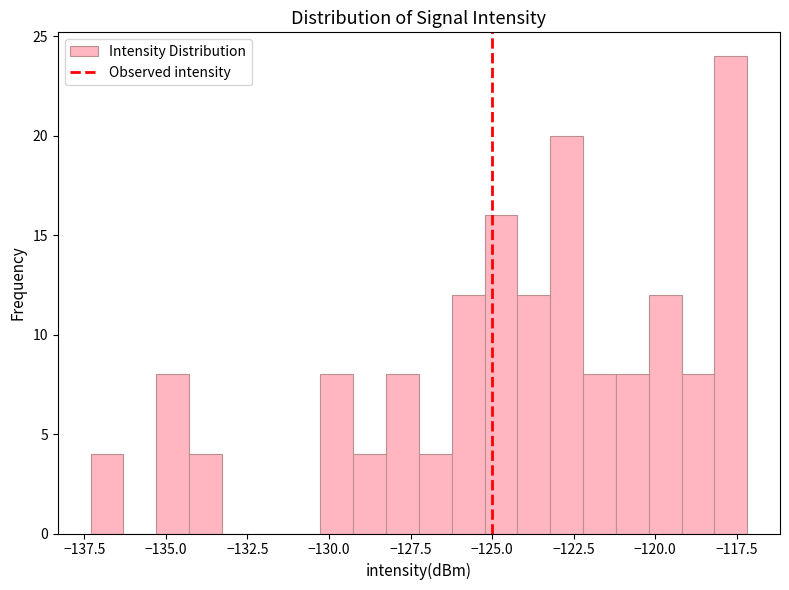

Around what value on the x-axis is the tallest bar? Give the approximate position of its centre, as read against the axis.

-117.5